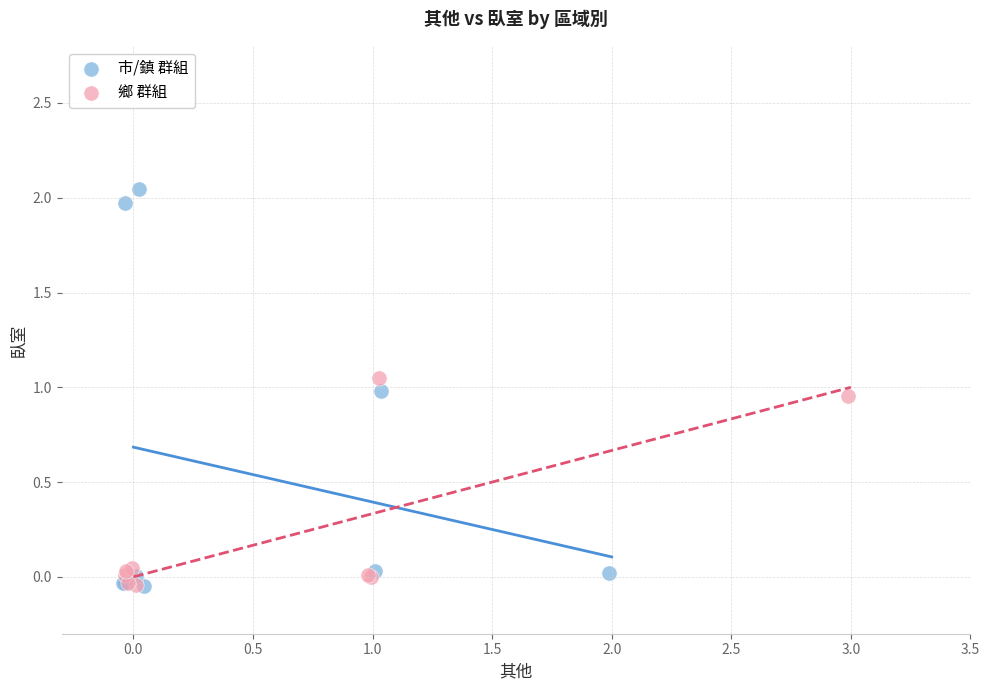

Which series has the widest spread of Y values?

市/鎮 群組